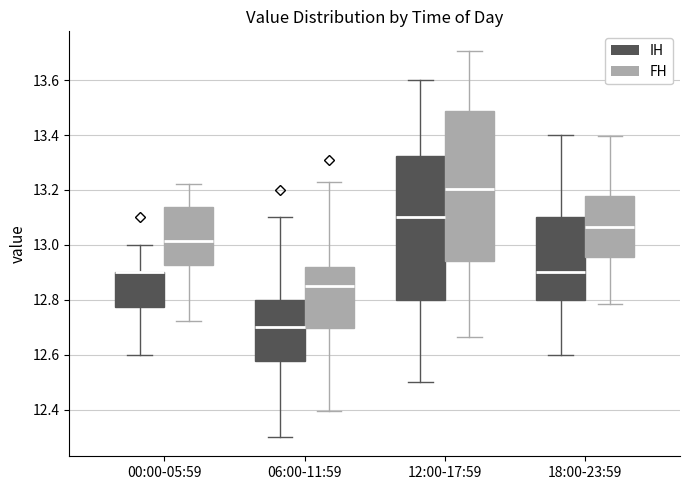

Reading left to right, read every box against the y-axis: the position of its median line, the range the box covers, and the ends of its whiskers. The values are not printed on the chart, so give them approximately, as read against the axis.

00:00-05:59 (IH): median 12.90 (drawn on the box's upper edge), box 12.78 to 12.90, whiskers 12.60 to 13.00
00:00-05:59 (FH): median 13.02, box 12.92 to 13.14, whiskers 12.72 to 13.22
06:00-11:59 (IH): median 12.70, box 12.58 to 12.80, whiskers 12.30 to 13.10
06:00-11:59 (FH): median 12.84, box 12.70 to 12.92, whiskers 12.40 to 13.22
12:00-17:59 (IH): median 13.10, box 12.80 to 13.32, whiskers 12.50 to 13.60
12:00-17:59 (FH): median 13.20, box 12.94 to 13.48, whiskers 12.66 to 13.70
18:00-23:59 (IH): median 12.90, box 12.80 to 13.10, whiskers 12.60 to 13.40
18:00-23:59 (FH): median 13.06, box 12.96 to 13.18, whiskers 12.78 to 13.40